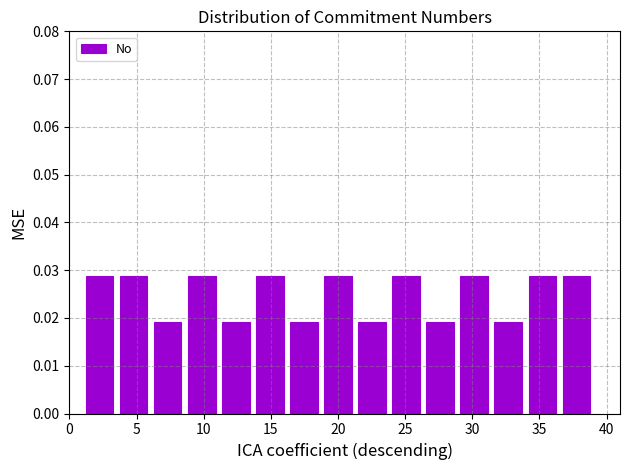

Reading left to right, transcribe this chart: for each bar, give the range it covers on the x-axis and its height. Neither the bar edges nor the heights are printed on the chart, so give them approximately, as read against the axes.

1.0 to 3.5: 0.029
3.5 to 6.0: 0.029
6.0 to 8.5: 0.019
8.5 to 11.0: 0.029
11.0 to 13.5: 0.019
13.5 to 16.0: 0.029
16.0 to 18.5: 0.019
18.5 to 21.5: 0.029
21.5 to 24.0: 0.019
24.0 to 26.5: 0.029
26.5 to 29.0: 0.019
29.0 to 31.5: 0.029
31.5 to 34.0: 0.019
34.0 to 36.5: 0.029
36.5 to 39.0: 0.029